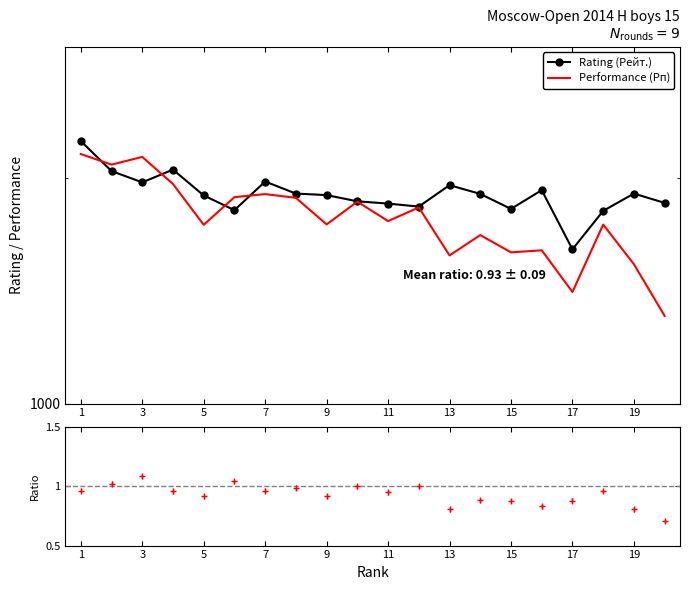

True or false: Rating (Рейт.) has more than 2 points higher than both neighbors.

True